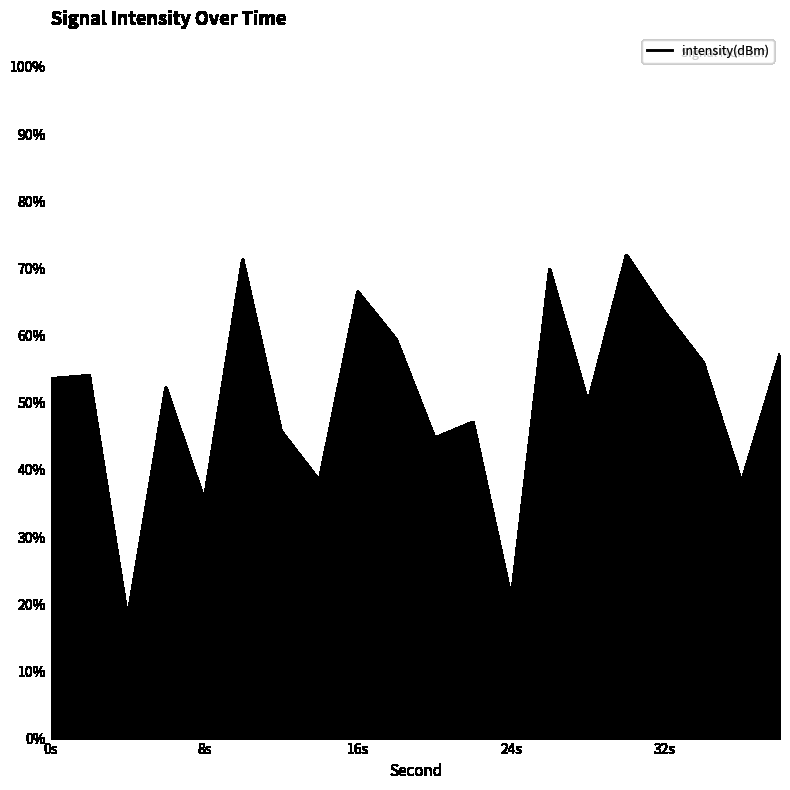

What is the greatest value displayed?

71.9